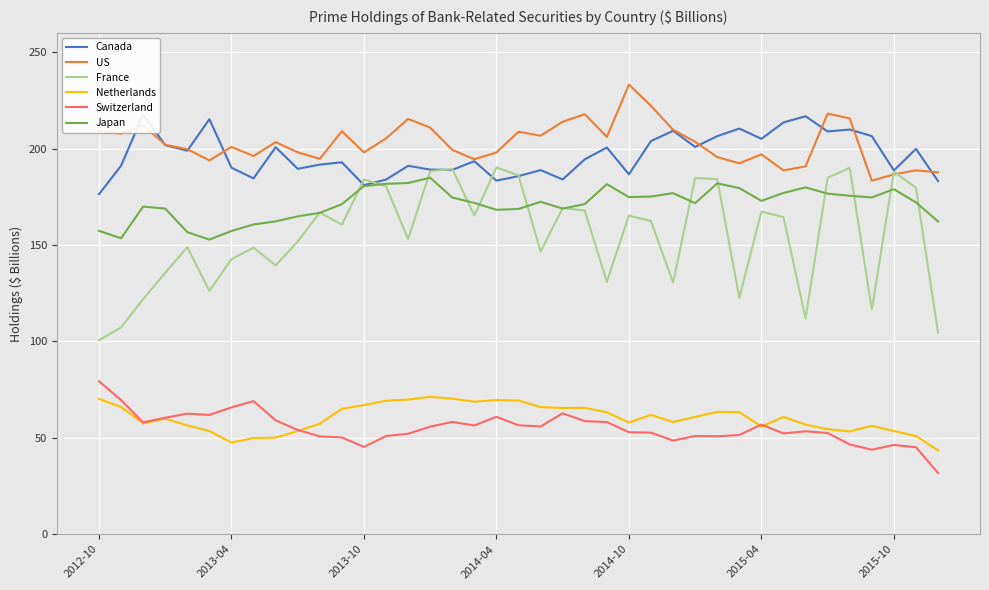

At how many categories does at least one series exceed 222?

2